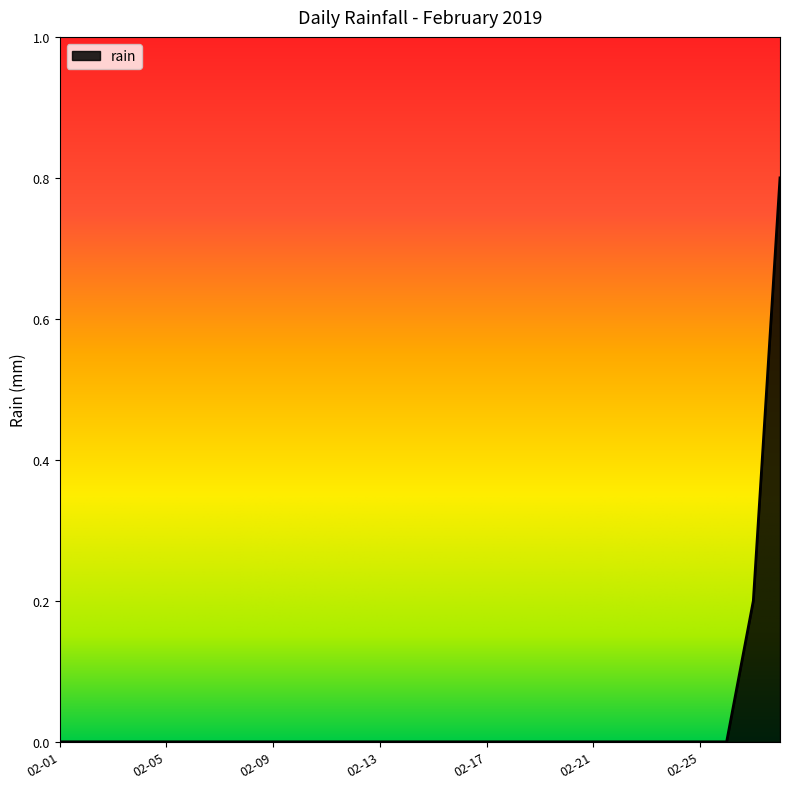

How many categories are shown in the chart?

28